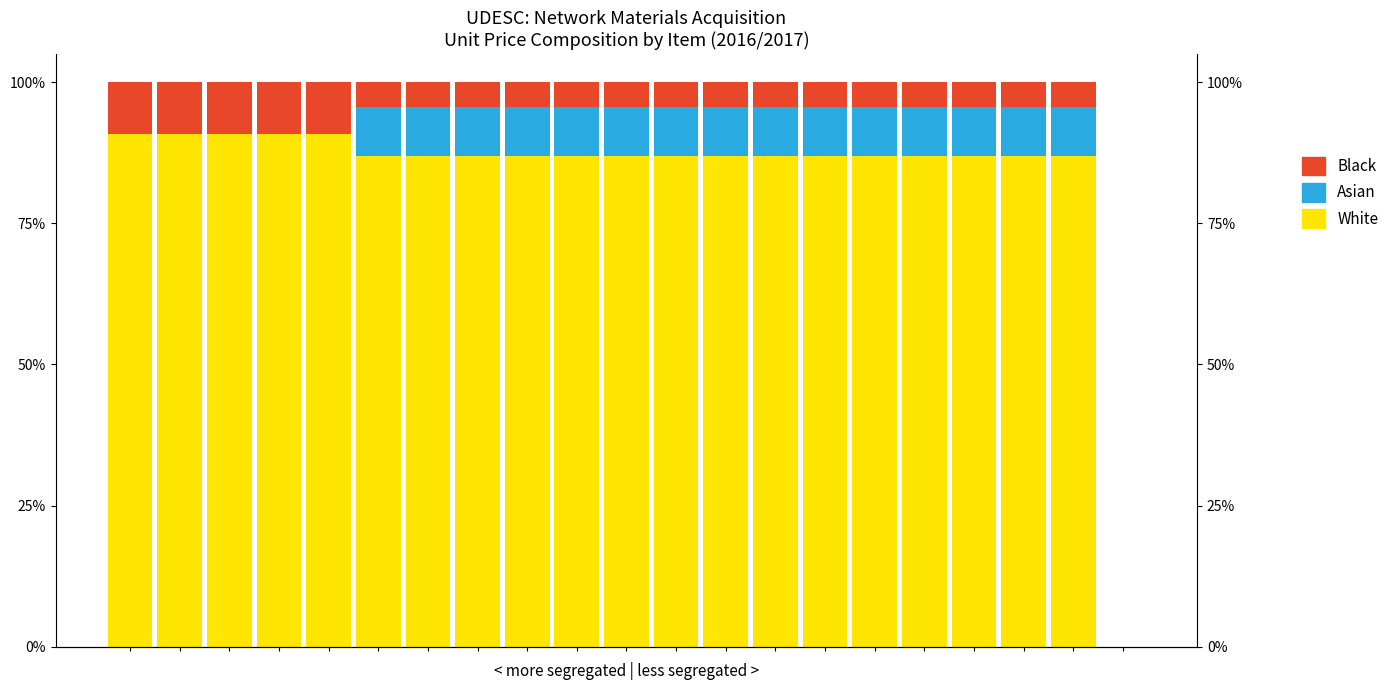

What is the difference between the highest and lowest values at 15?

82.6